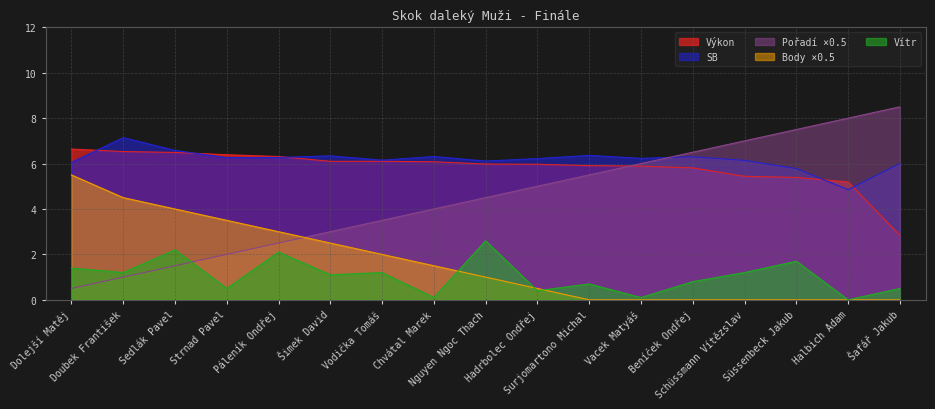

Reading right to left, what are all the values shown in this chart?

Výkon: Šafář Jakub=2.8	Halbich Adam=5.2	Süssenbeck Jakub=5.4	Schüssmann Vítězslav=5.4	Beníček Ondřej=5.8	Vacek Matyáš=5.9	Surjomartono Michal=5.9	Hadrbolec Ondřej=6.0	Nguyen Ngoc Thach=6.0	Chvátal Marek=6.1	Vodička Tomáš=6.1	Šimek David=6.1	Páleník Ondřej=6.3	Strnad Pavel=6.4	Sedlák Pavel=6.5	Doubek František=6.5	Dolejší Matěj=6.6
SB: Šafář Jakub=6.0	Halbich Adam=4.8	Süssenbeck Jakub=5.8	Schüssmann Vítězslav=6.1	Beníček Ondřej=6.3	Vacek Matyáš=6.2	Surjomartono Michal=6.4	Hadrbolec Ondřej=6.2	Nguyen Ngoc Thach=6.1	Chvátal Marek=6.3	Vodička Tomáš=6.2	Šimek David=6.3	Páleník Ondřej=6.3	Strnad Pavel=6.3	Sedlák Pavel=6.6	Doubek František=7.1	Dolejší Matěj=6.0
Pořadí: Šafář Jakub=8.5	Halbich Adam=8.0	Süssenbeck Jakub=7.5	Schüssmann Vítězslav=7.0	Beníček Ondřej=6.5	Vacek Matyáš=6.0	Surjomartono Michal=5.5	Hadrbolec Ondřej=5.0	Nguyen Ngoc Thach=4.5	Chvátal Marek=4.0	Vodička Tomáš=3.5	Šimek David=3.0	Páleník Ondřej=2.5	Strnad Pavel=2.0	Sedlák Pavel=1.5	Doubek František=1.0	Dolejší Matěj=0.5
Body: Šafář Jakub=0.0	Halbich Adam=0.0	Süssenbeck Jakub=0.0	Schüssmann Vítězslav=0.0	Beníček Ondřej=0.0	Vacek Matyáš=0.0	Surjomartono Michal=0.0	Hadrbolec Ondřej=0.5	Nguyen Ngoc Thach=1.0	Chvátal Marek=1.5	Vodička Tomáš=2.0	Šimek David=2.5	Páleník Ondřej=3.0	Strnad Pavel=3.5	Sedlák Pavel=4.0	Doubek František=4.5	Dolejší Matěj=5.5
Vítr: Šafář Jakub=0.5	Halbich Adam=0.0	Süssenbeck Jakub=1.7	Schüssmann Vítězslav=1.2	Beníček Ondřej=0.8	Vacek Matyáš=0.1	Surjomartono Michal=0.7	Hadrbolec Ondřej=0.4	Nguyen Ngoc Thach=2.6	Chvátal Marek=0.1	Vodička Tomáš=1.2	Šimek David=1.1	Páleník Ondřej=2.1	Strnad Pavel=0.5	Sedlák Pavel=2.2	Doubek František=1.2	Dolejší Matěj=1.4